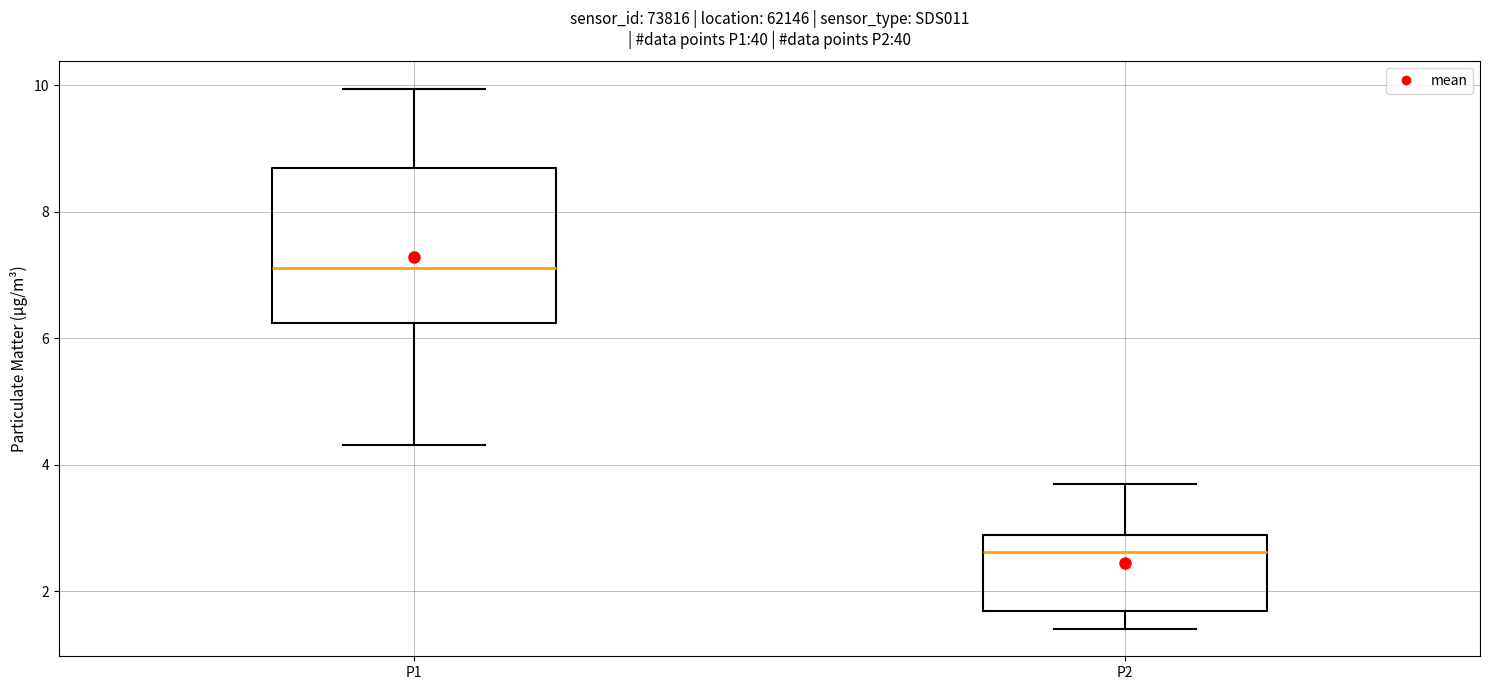

Reading left to right, read every box against the y-axis: the position of its median line, the range the box covers, and the ends of its whiskers. The values are not printed on the chart, so give them approximately, as read against the axis.

P1: median 7.2, box 6.2 to 8.8, whiskers 4.4 to 10.0
P2: median 2.6, box 1.6 to 2.8, whiskers 1.4 to 3.8